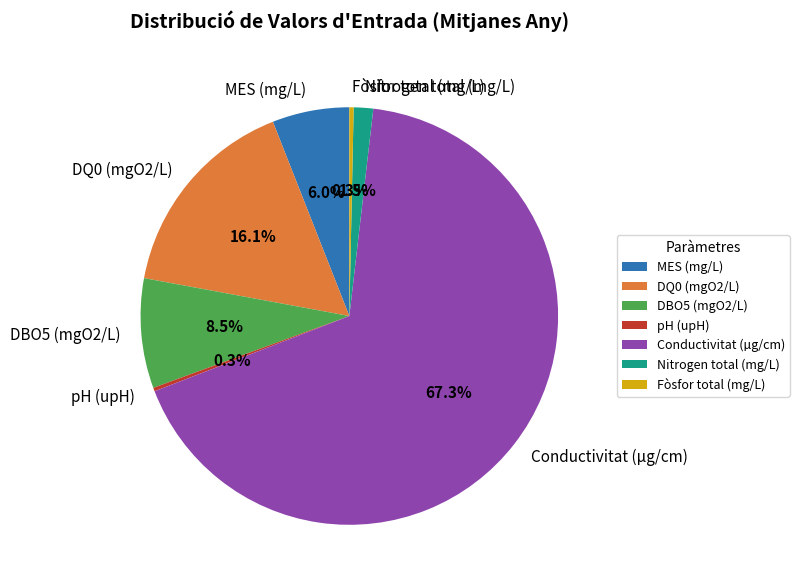

To the nearest percent, what is the combined percentage of MES (mg/L) and pH (upH)?

6%